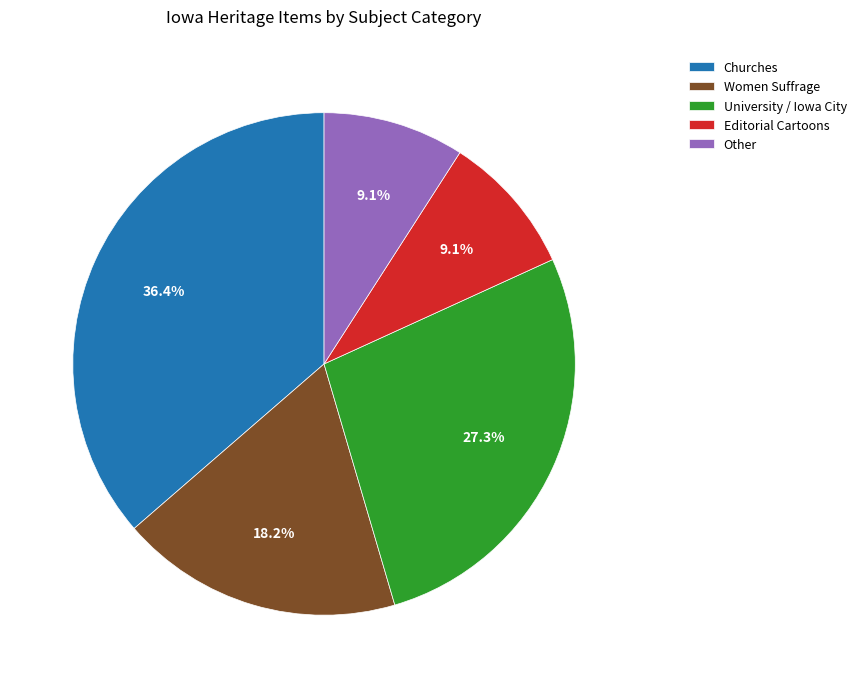

Count the number of slices in the pie.

5